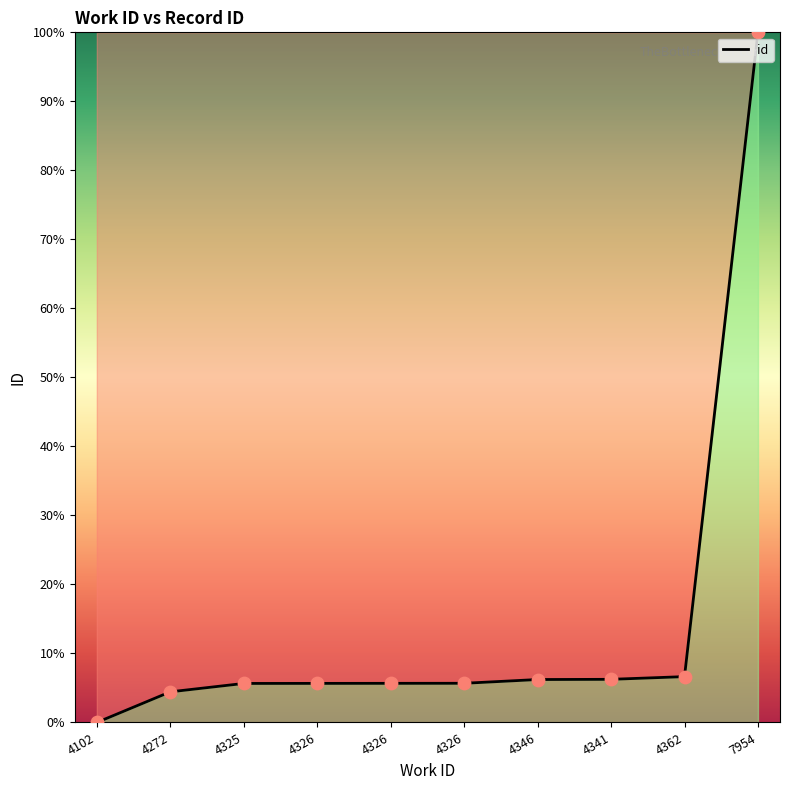

Approximately how many times larger is the value at 4272 compared to 4326?

0.8